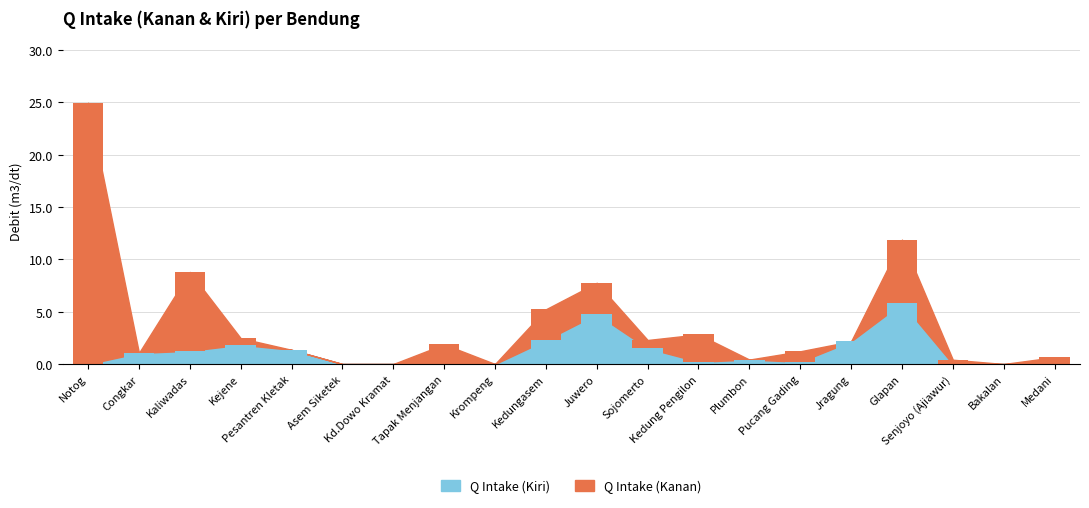

List the series in order of their overall mean, highest first.

Q Intake (Kanan), Q Intake (Kiri)